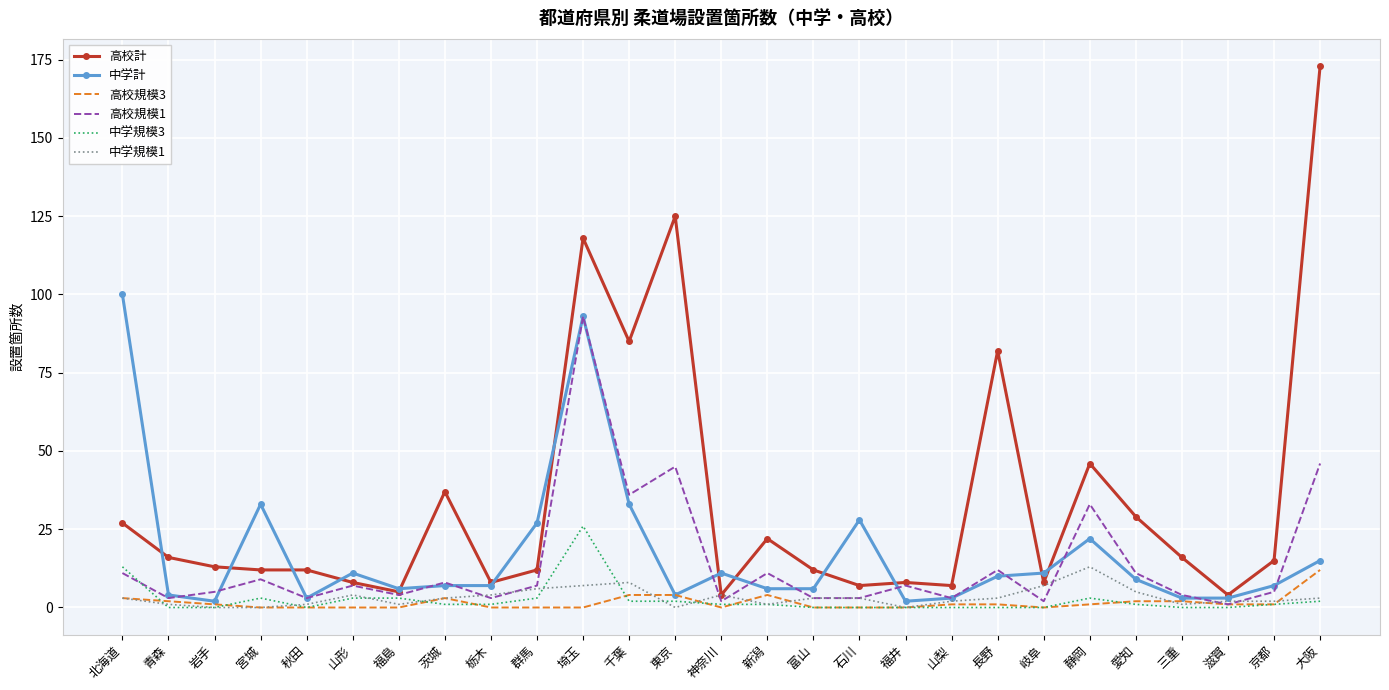

At which category is the sum across all series the highest?

埼玉